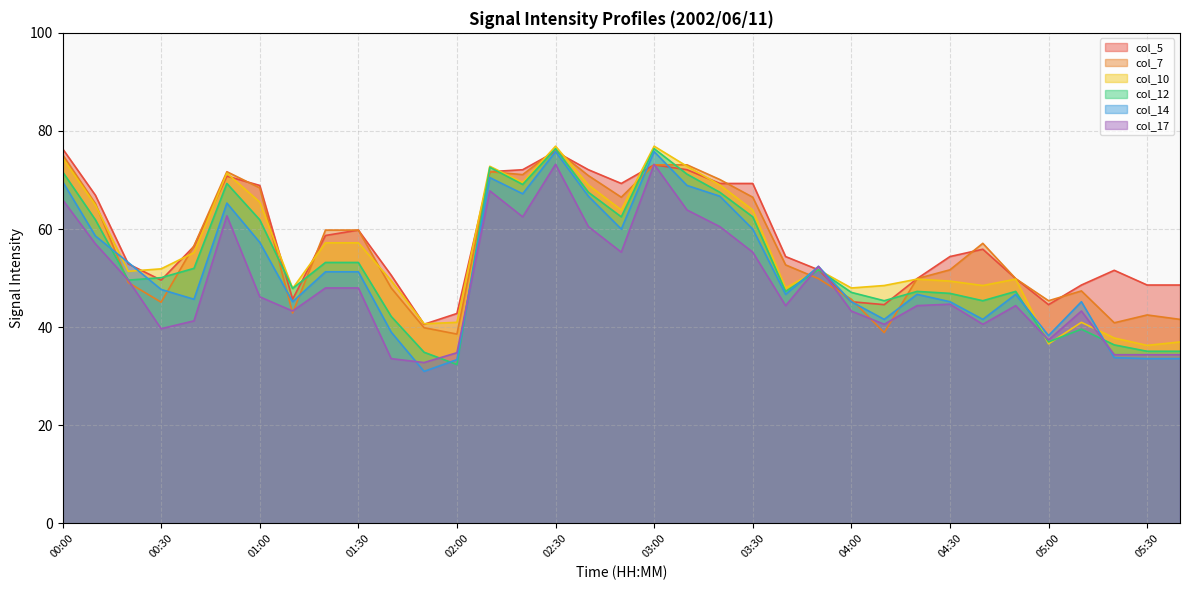

The value of col_10 at 05:20 is 37.8. True or false?

True